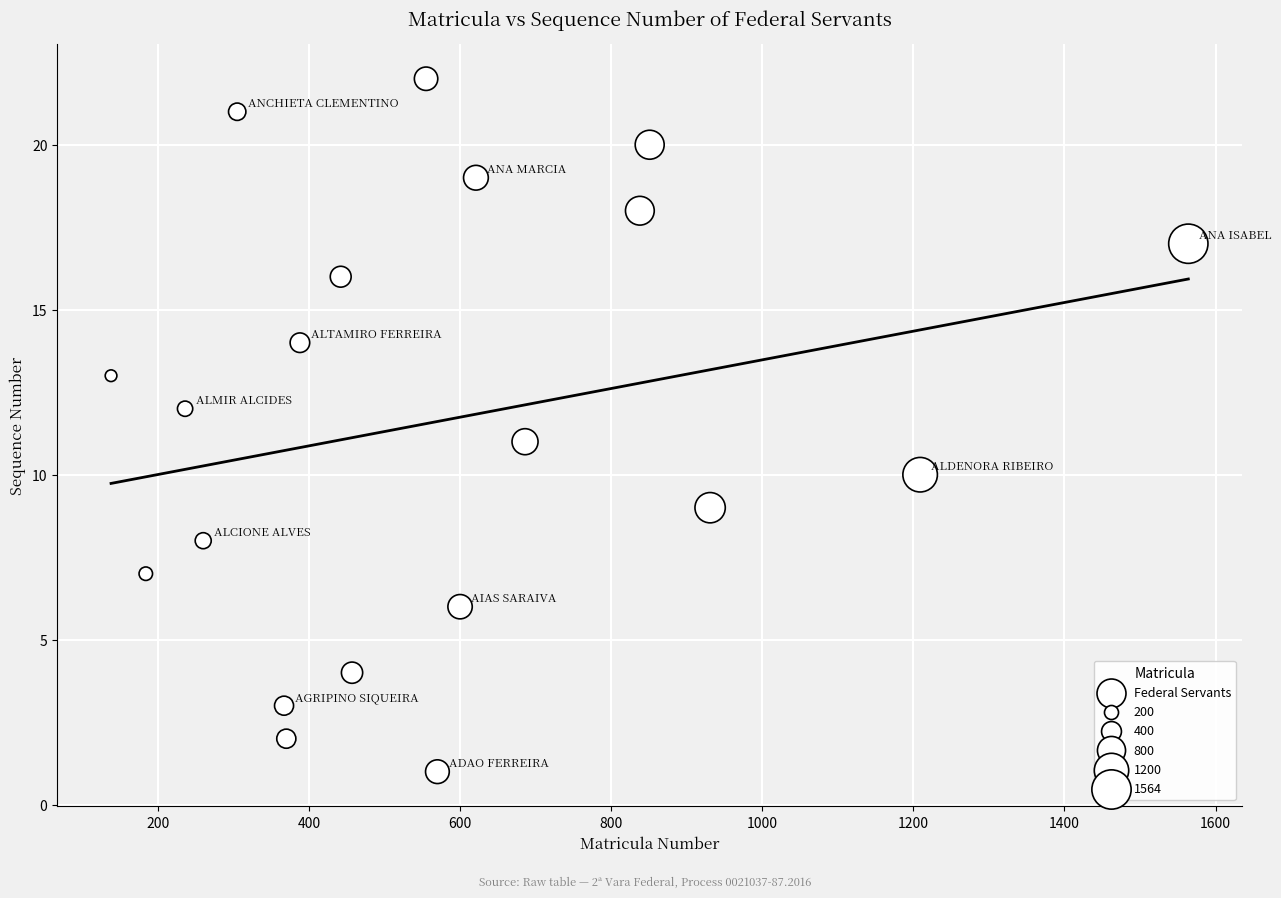

What is the range of X values (max minus min)?

1426